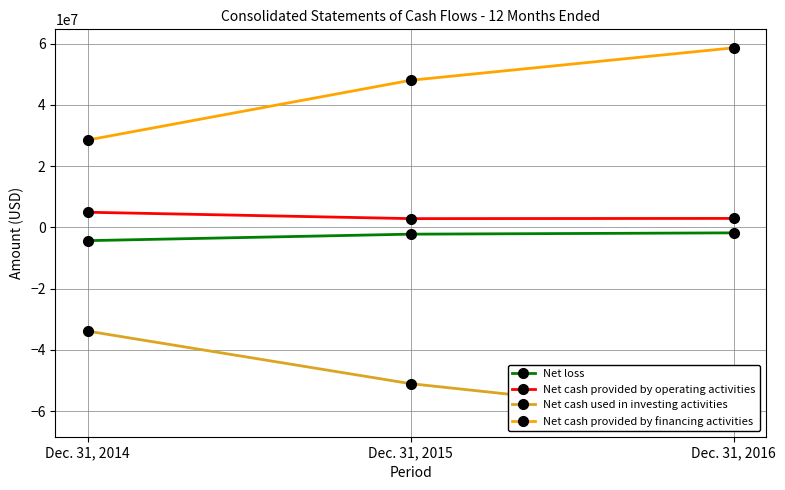

At which label is Net cash provided by operating activities closest to 3892704?

Dec. 31, 2016